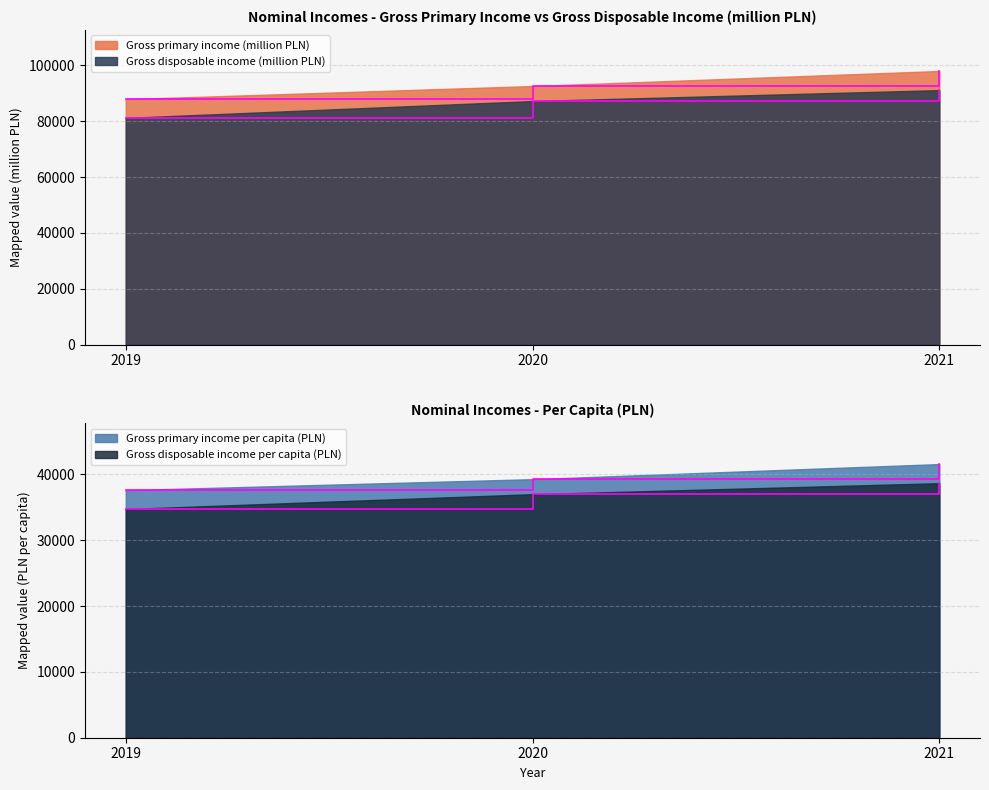

Which series has the largest total across all categories?

Gross primary income (million PLN)